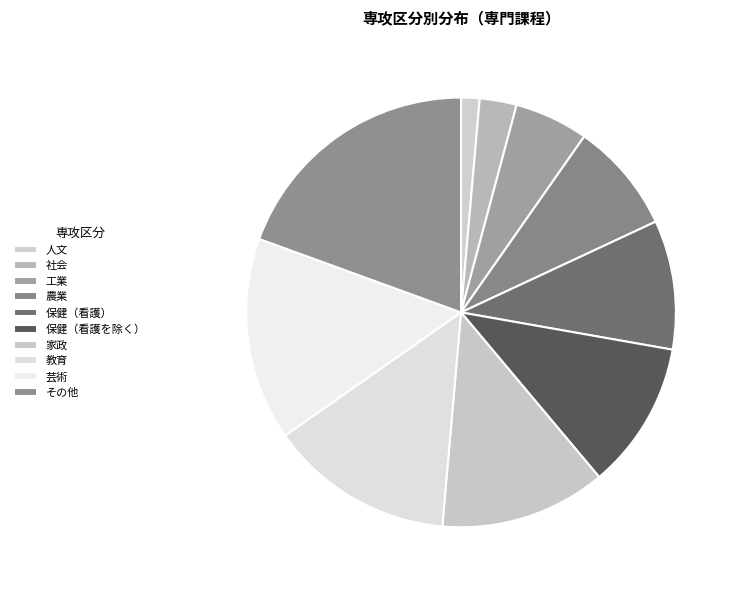

What is the ratio of the value at 人文 to the value at 芸術?

0.1